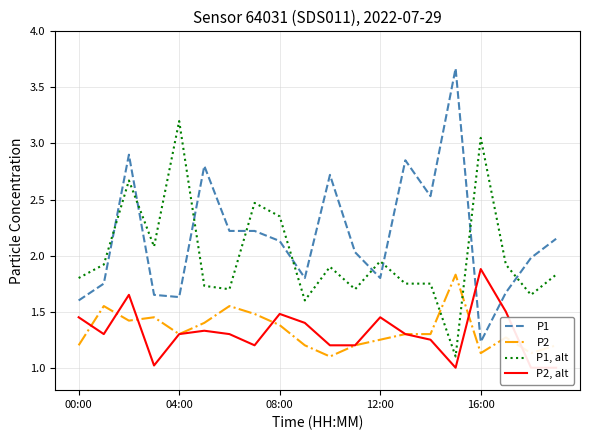

List the series in order of their peak value, highest first.

P1, P1, alt, P2, alt, P2